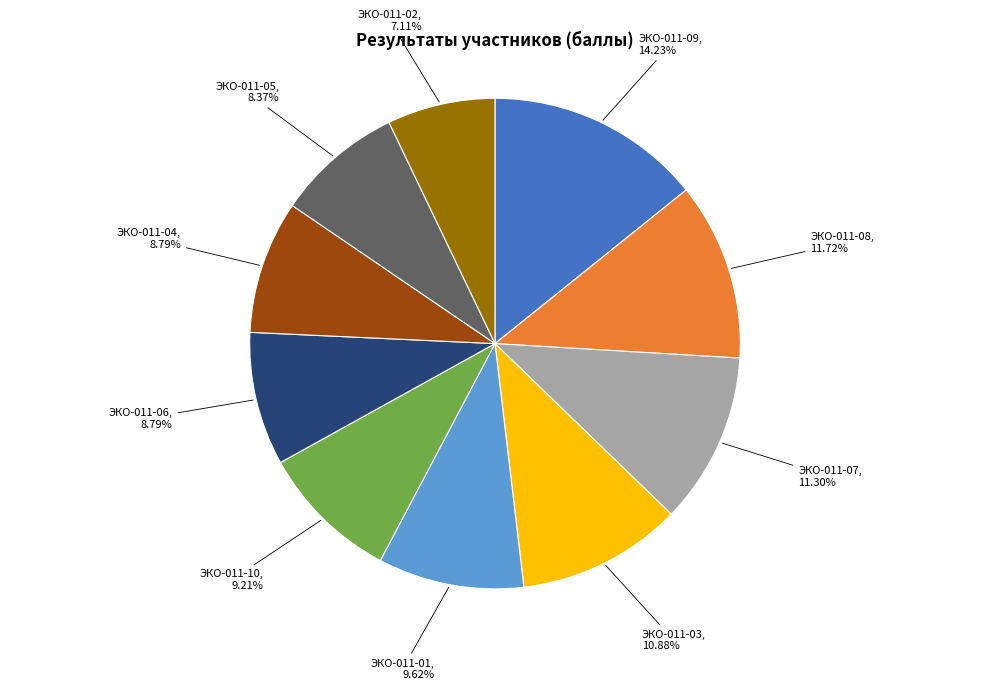

Is there a majority slice in this chart?

No